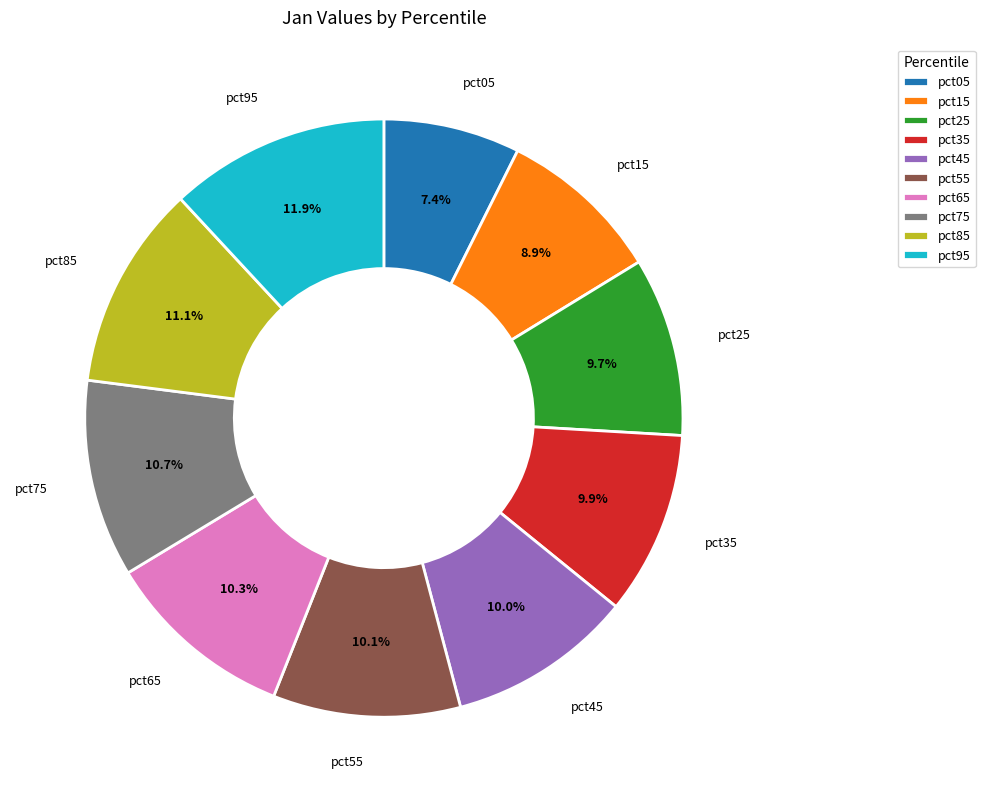

True or false: pct25 accounts for 10% of the total.

True